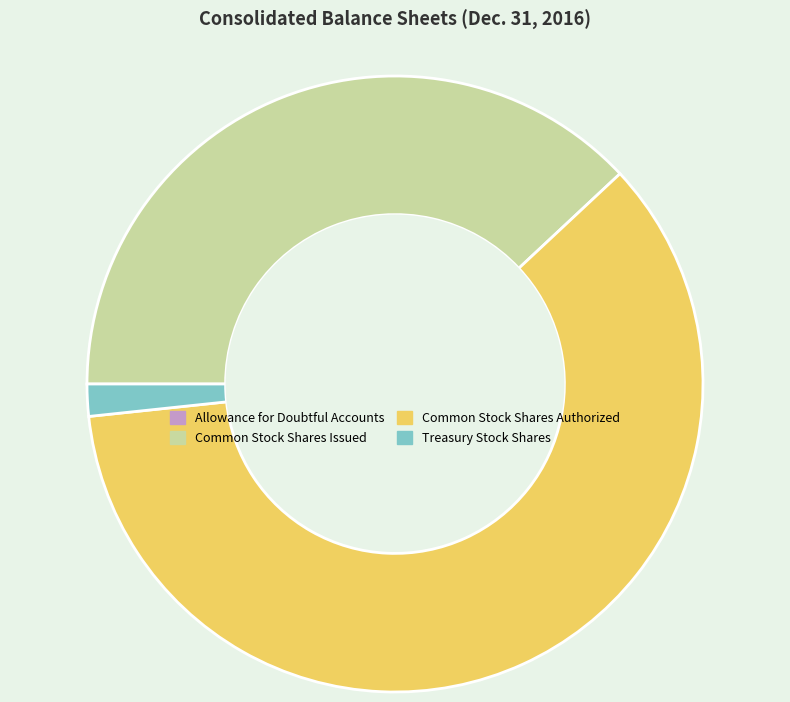

Does Common Stock Shares Issued account for over 50% of the chart?

No